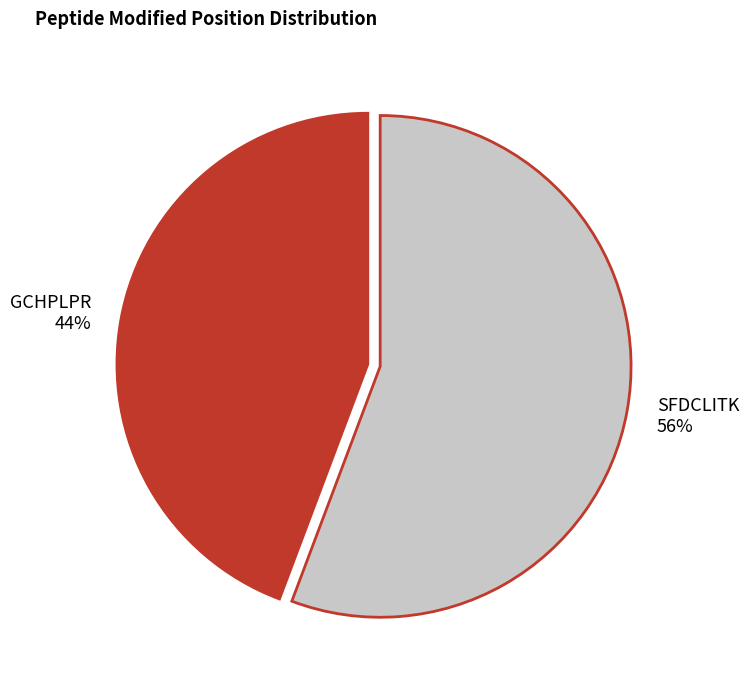

Is there a majority slice in this chart?

Yes